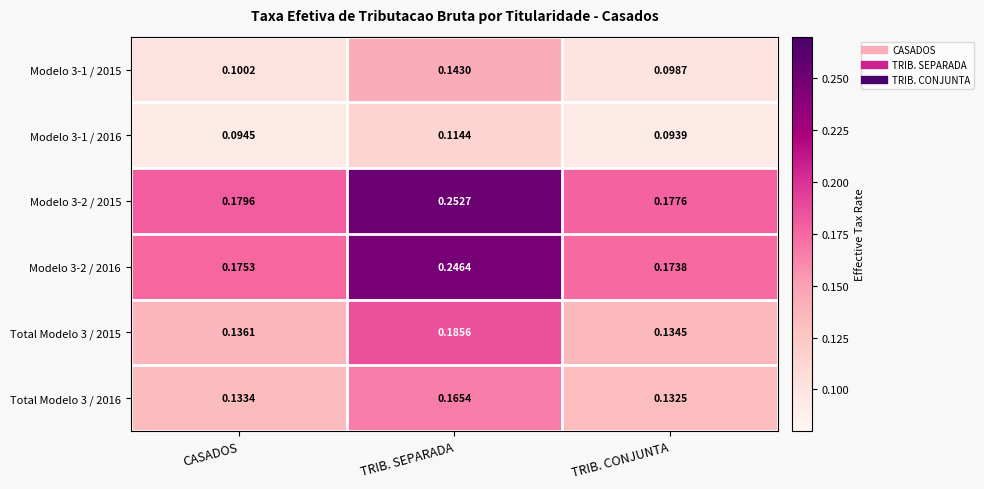

At CASADOS, list the series in order from largest to smallest.

Modelo 3-2 / 2015, Modelo 3-2 / 2016, Total Modelo 3 / 2015, Total Modelo 3 / 2016, Modelo 3-1 / 2015, Modelo 3-1 / 2016